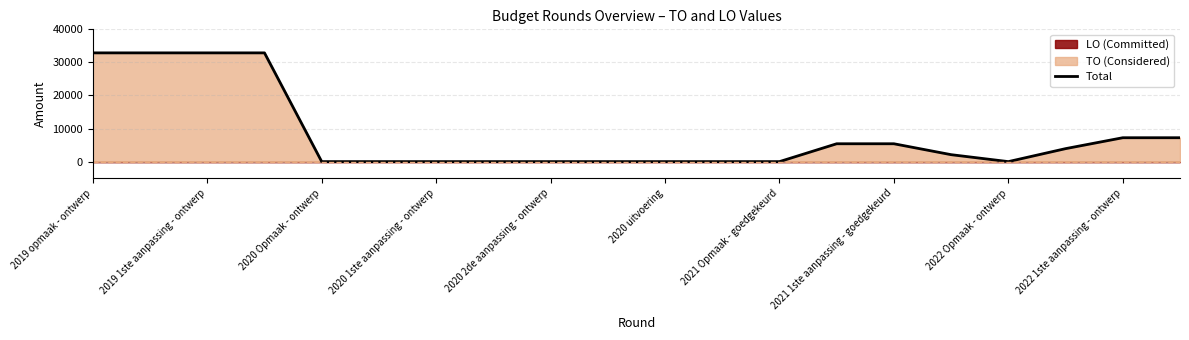

What is the label of the 2nd point from the left?

2019 1ste aanpassing - ontwerp